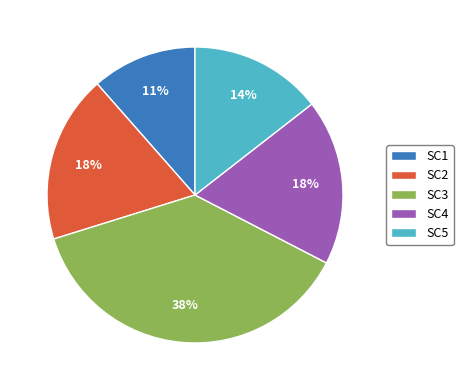

Is it true that SC5 is 14% of the pie?

True